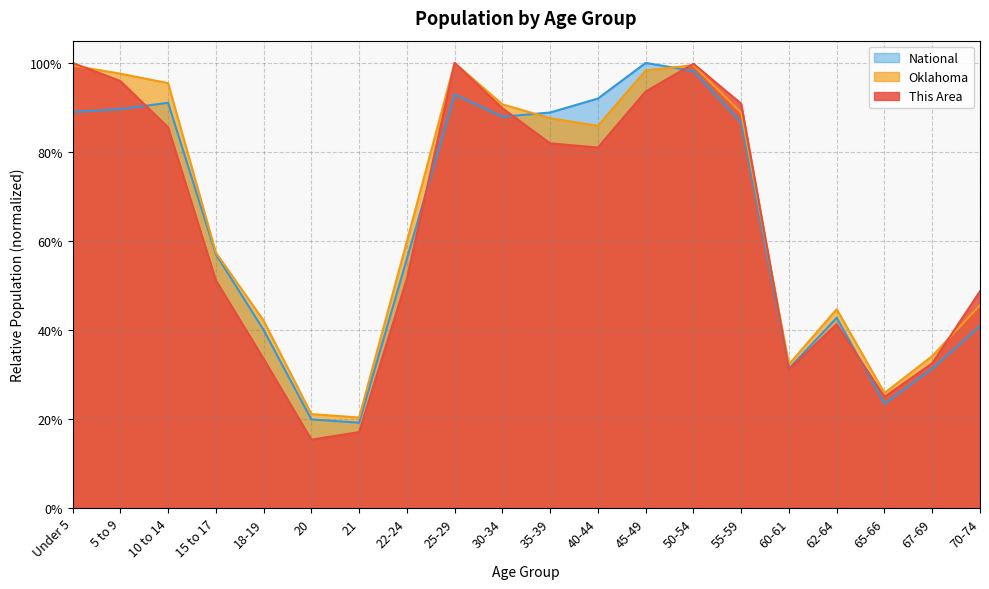

Reading left to right, list all the values displayed in this chart.

This Area: Under 5=1.0	5 to 9=1.0	10 to 14=0.9	15 to 17=0.5	18-19=0.3	20=0.2	21=0.2	22-24=0.5	25-29=1.0	30-34=0.9	35-39=0.8	40-44=0.8	45-49=0.9	50-54=1.0	55-59=0.9	60-61=0.3	62-64=0.4	65-66=0.2	67-69=0.3	70-74=0.5
Oklahoma: Under 5=1.0	5 to 9=1.0	10 to 14=1.0	15 to 17=0.6	18-19=0.4	20=0.2	21=0.2	22-24=0.6	25-29=1.0	30-34=0.9	35-39=0.9	40-44=0.9	45-49=1.0	50-54=1.0	55-59=0.9	60-61=0.3	62-64=0.4	65-66=0.3	67-69=0.3	70-74=0.5
National: Under 5=0.9	5 to 9=0.9	10 to 14=0.9	15 to 17=0.6	18-19=0.4	20=0.2	21=0.2	22-24=0.6	25-29=0.9	30-34=0.9	35-39=0.9	40-44=0.9	45-49=1.0	50-54=1.0	55-59=0.9	60-61=0.3	62-64=0.4	65-66=0.2	67-69=0.3	70-74=0.4